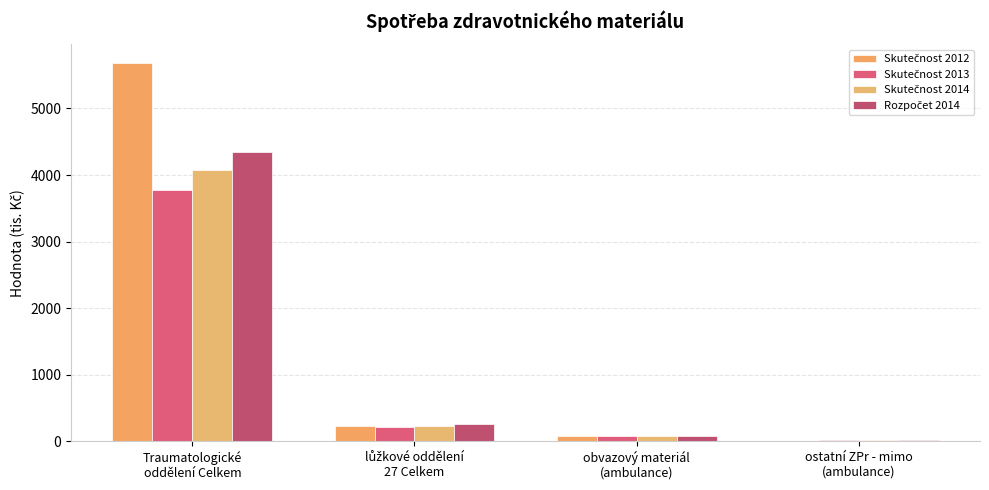

Between Traumatologické
oddělení Celkem and obvazový materiál
(ambulance), which series saw the biggest shift?

Skutečnost 2012